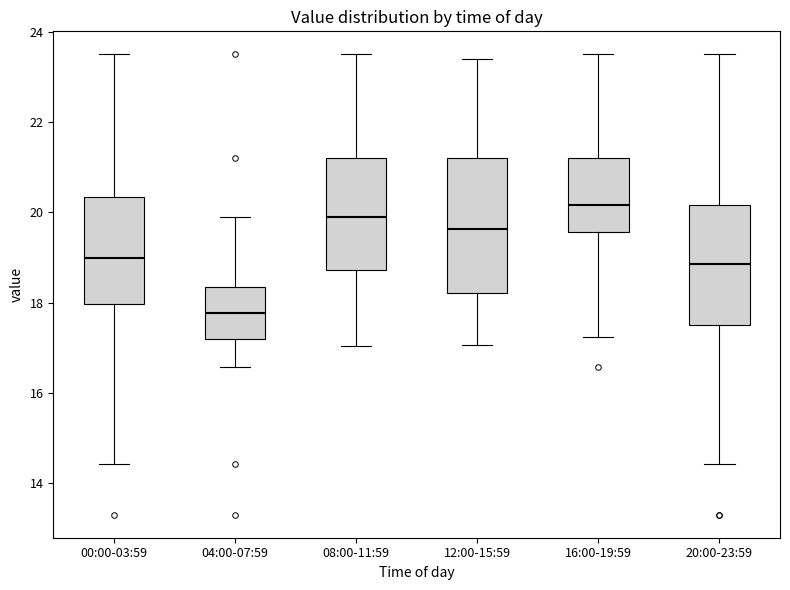

Where is the upper edge of the box for 20:00-23:59 on the y-axis? The values are not printed on the chart, so give them approximately, as read against the axis.

20.2